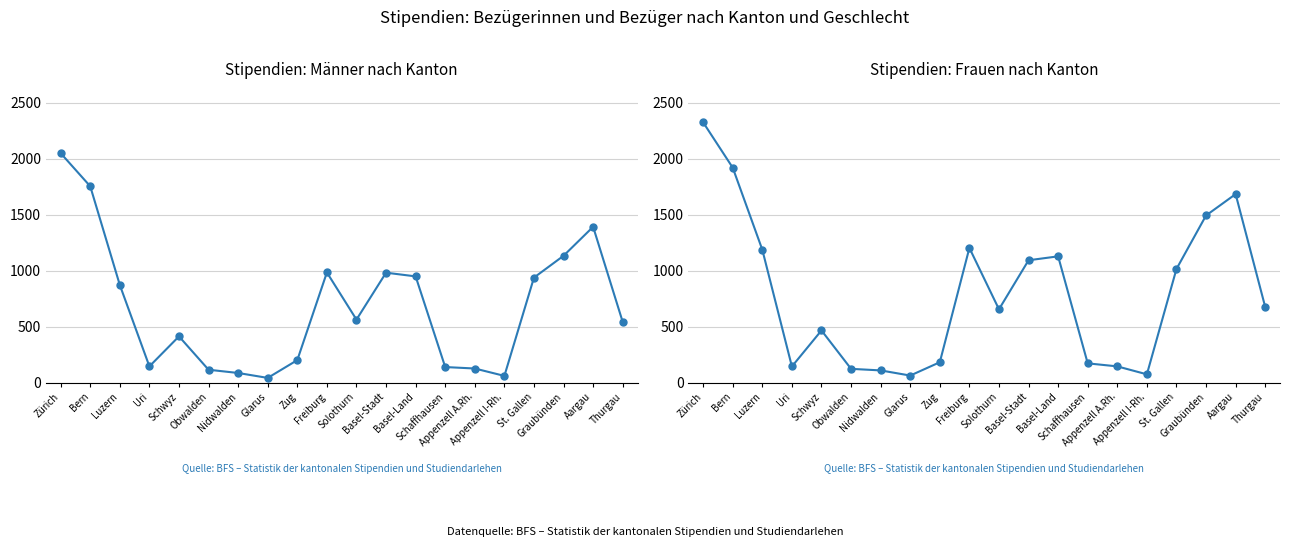

True or false: the data shows 1919 at Bern.

True